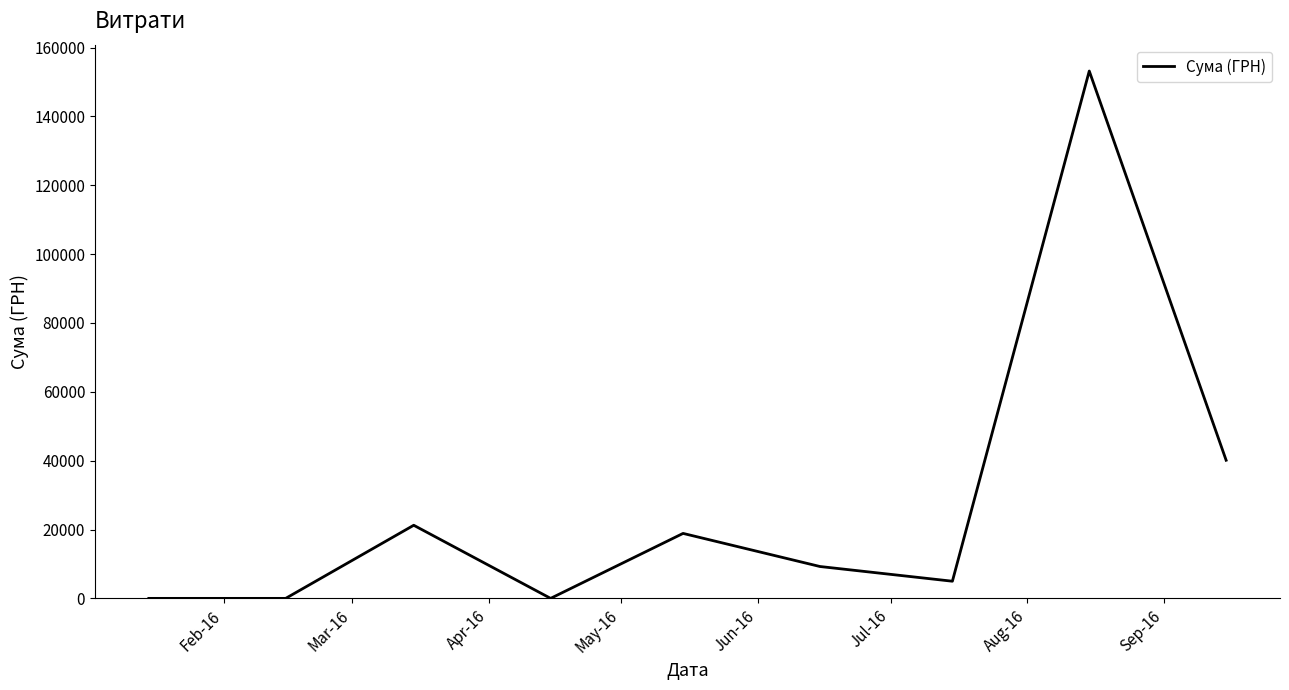

What is the greatest value displayed?

153189.1